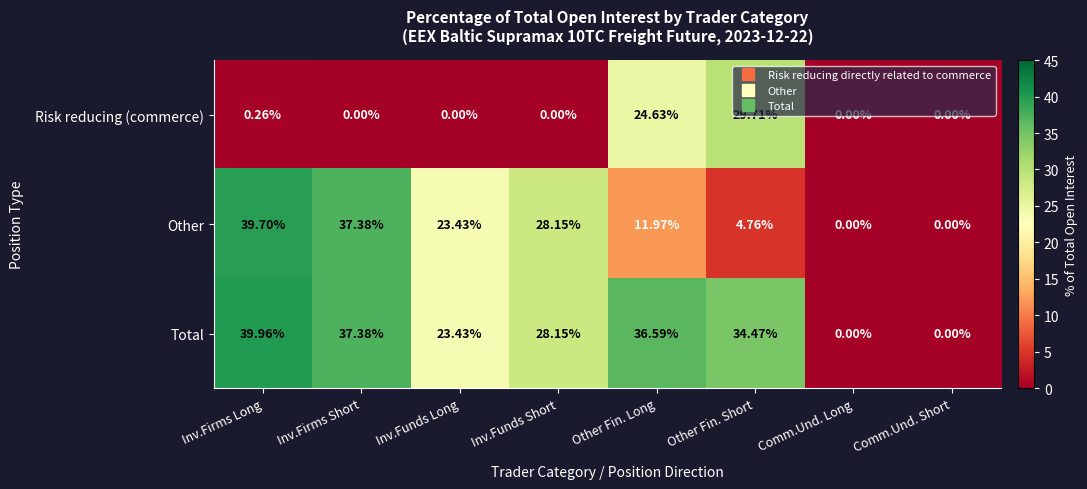

Which series changed the most between Inv.Firms Long and Other Fin. Long?

Other